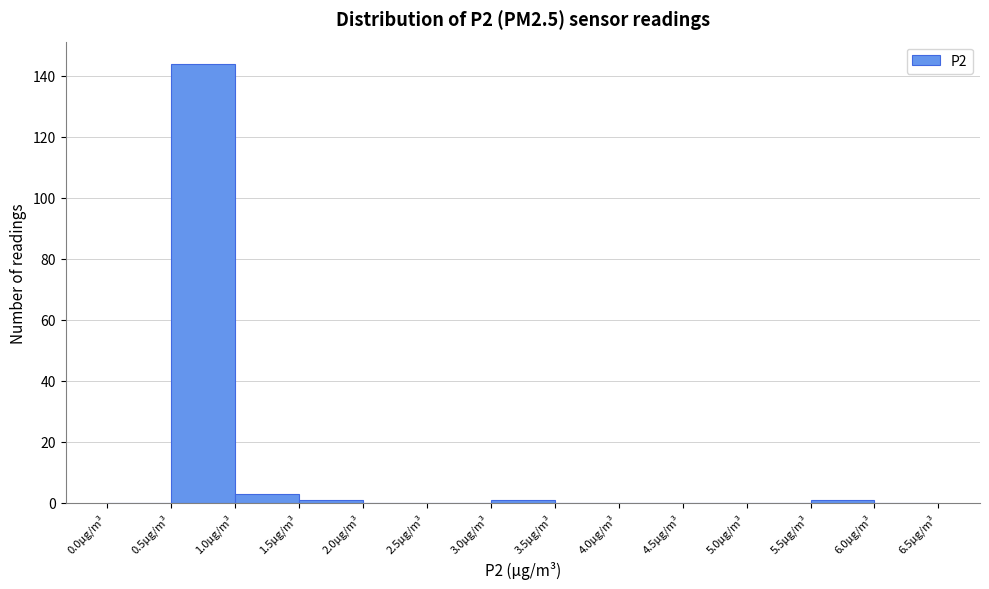

Which range on the x-axis has the tallest bar?

0.5 to 1.0